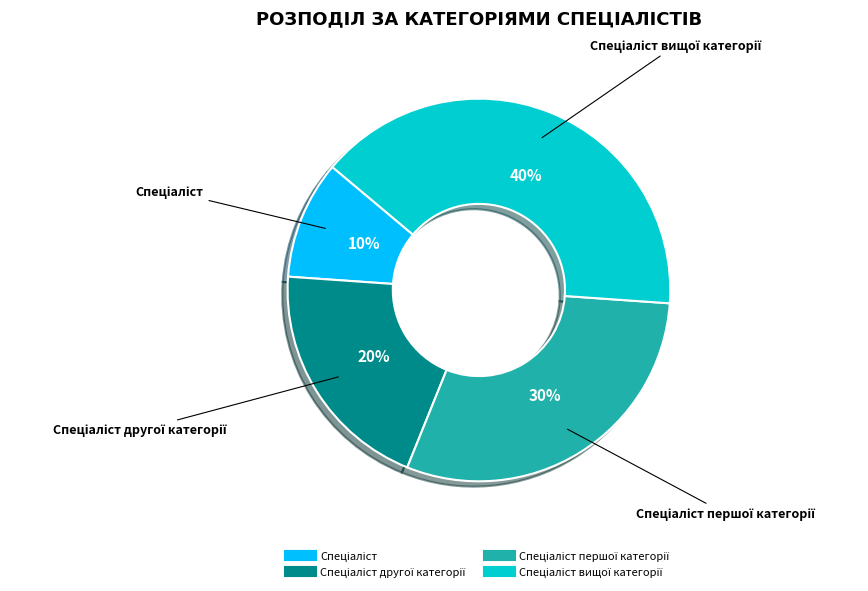

Does any single category account for the majority?

No